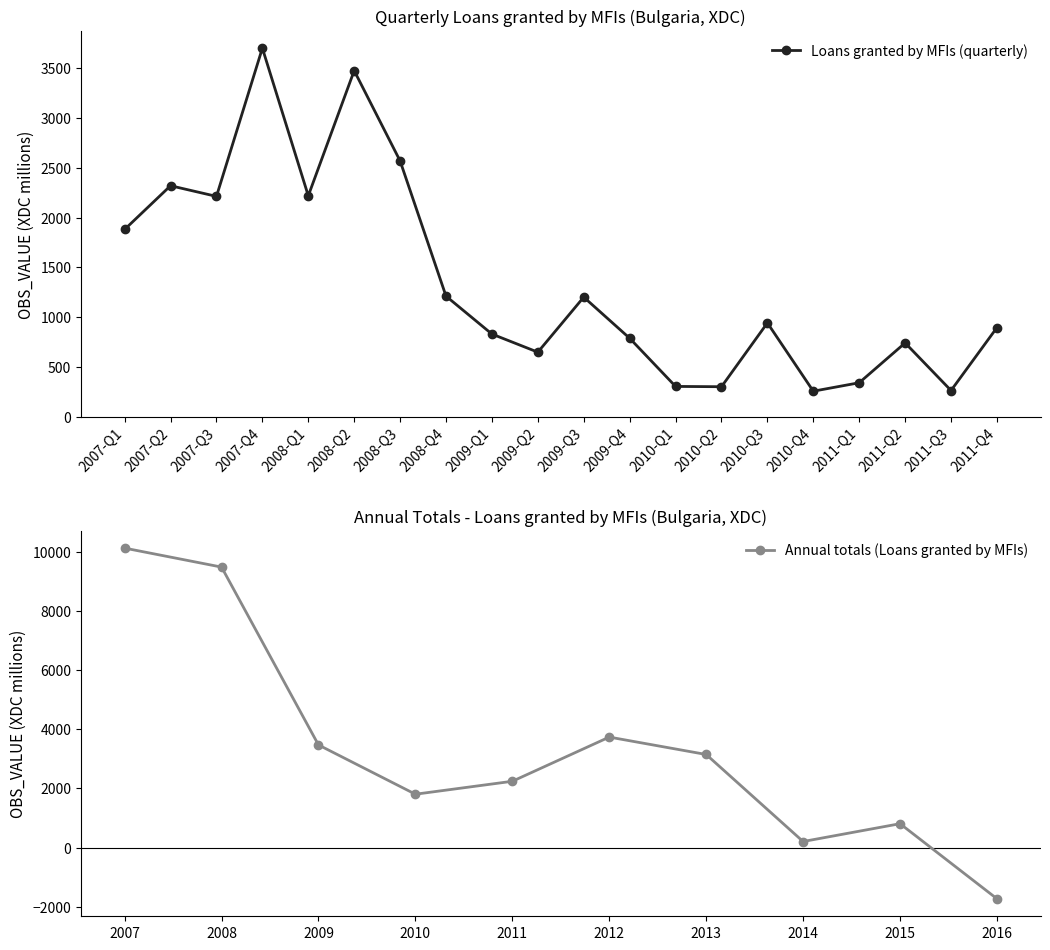

How many data points are above 942?

9